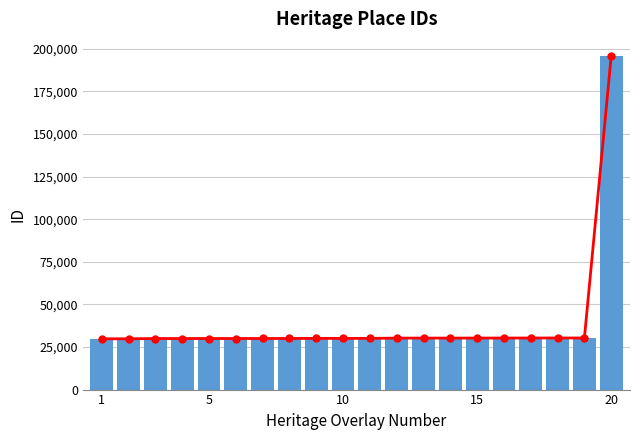

What is the difference between the maximum and minimum values?

166202